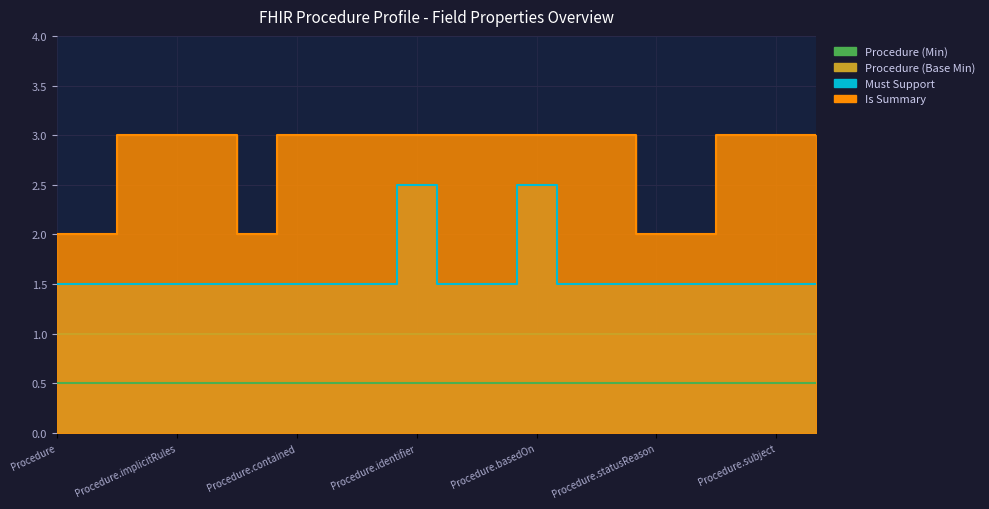

Where is Must Support nearest to the value 2?

Procedure